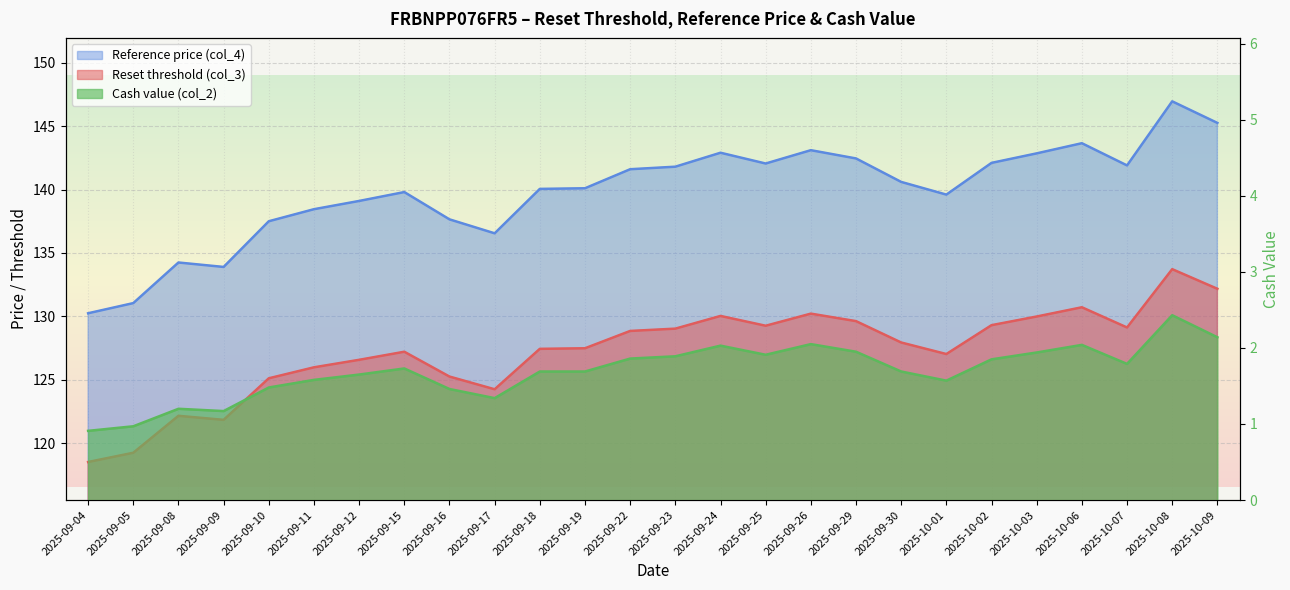

True or false: Reference price (col_4) and Reset threshold (col_3) intersect in this chart.

False